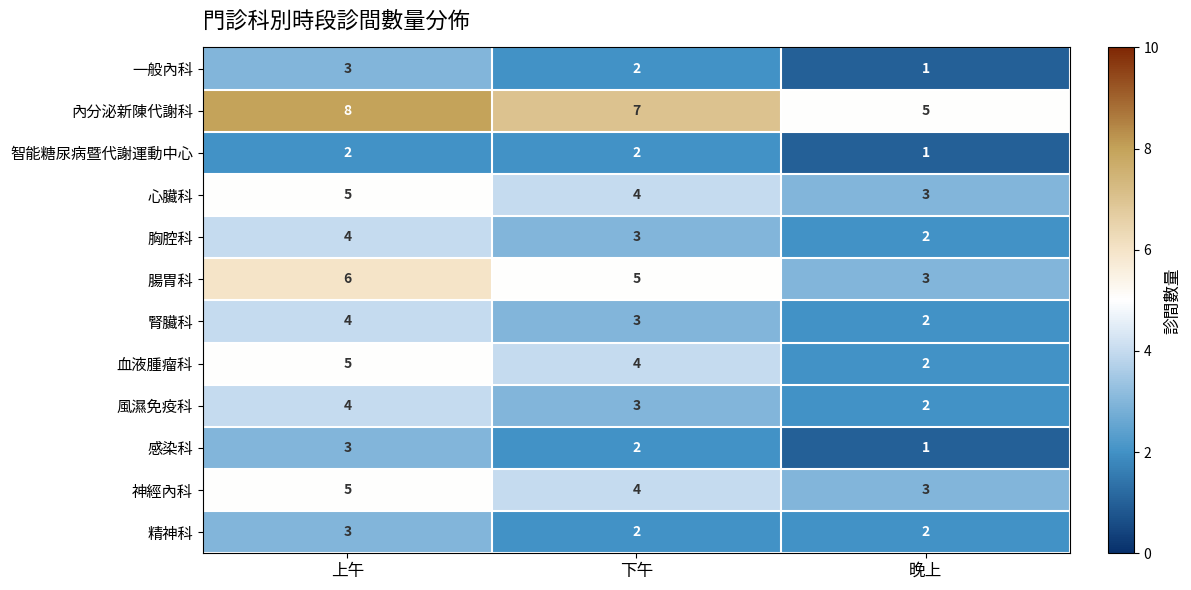

At which category is the sum across all series the highest?

上午